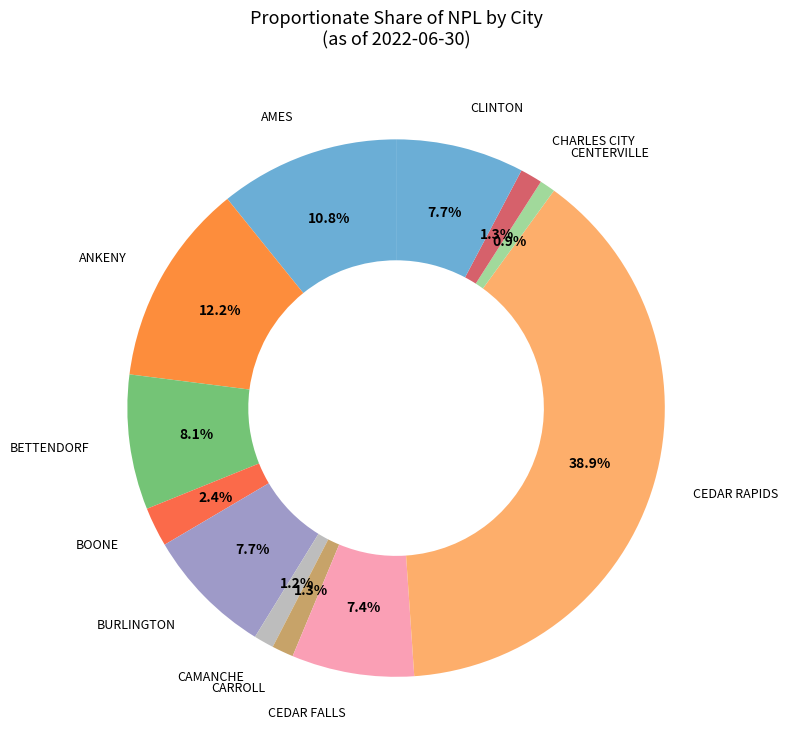

How much of the chart is everything except BETTENDORF?

91.9%